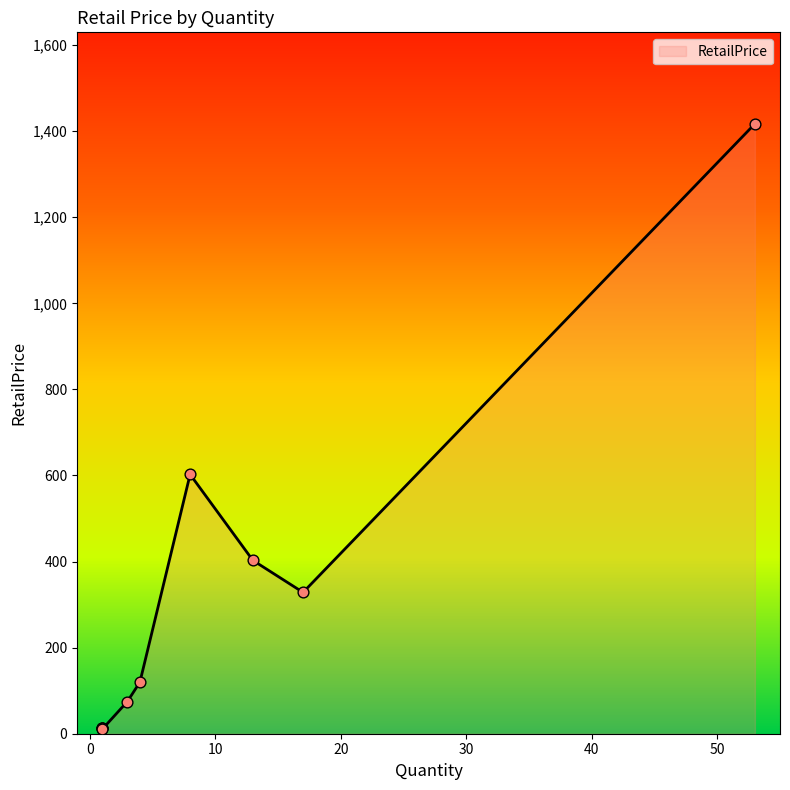

What is the change in value from 8 to 3?

-527.8